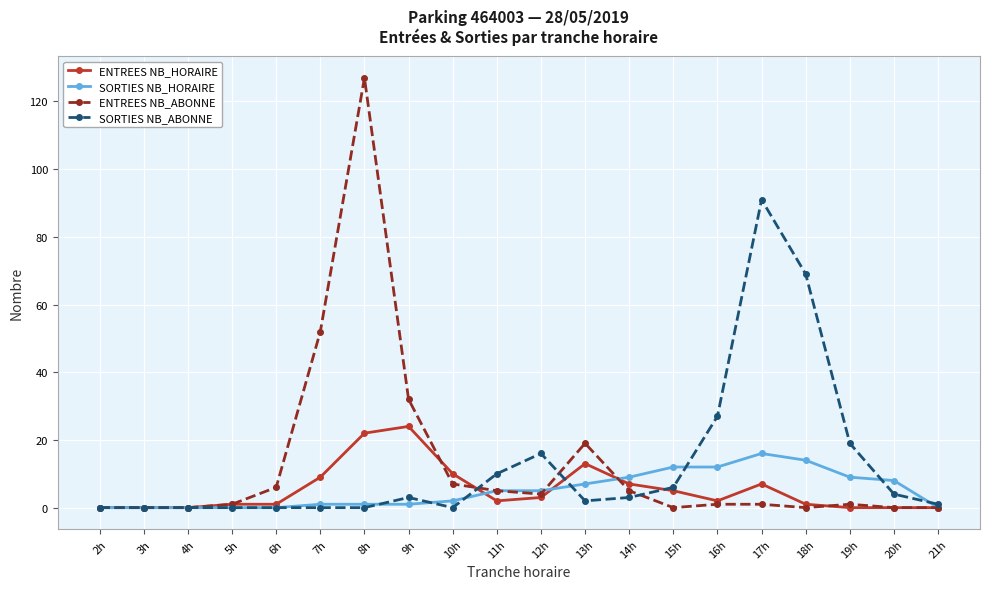

Rank the series by their maximum value, from lowest to highest.

SORTIES NB_HORAIRE, ENTREES NB_HORAIRE, SORTIES NB_ABONNE, ENTREES NB_ABONNE